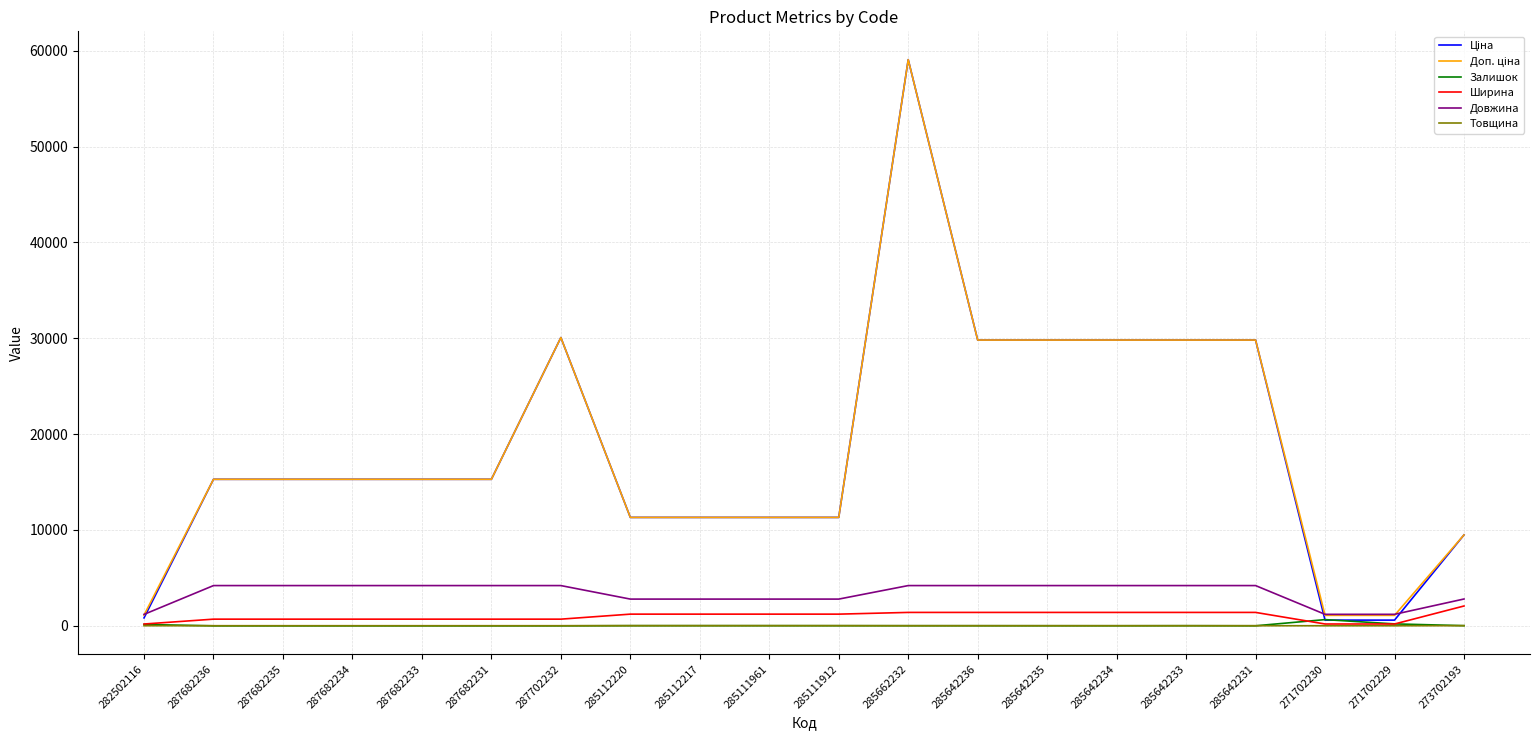

At which category is the sum across all series the highest?

285662232